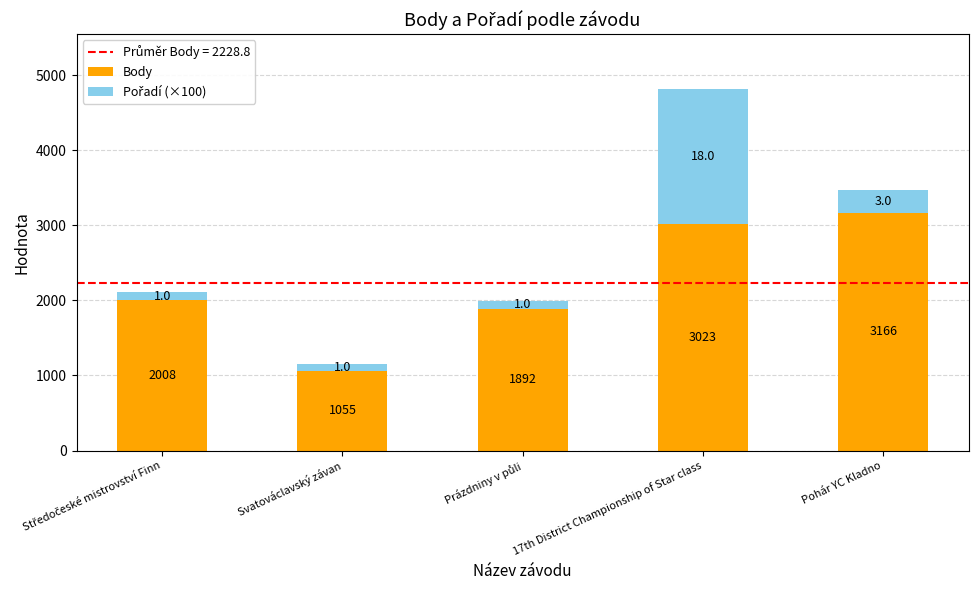

At which category is the sum across all series the highest?

17th District Championship of Star class